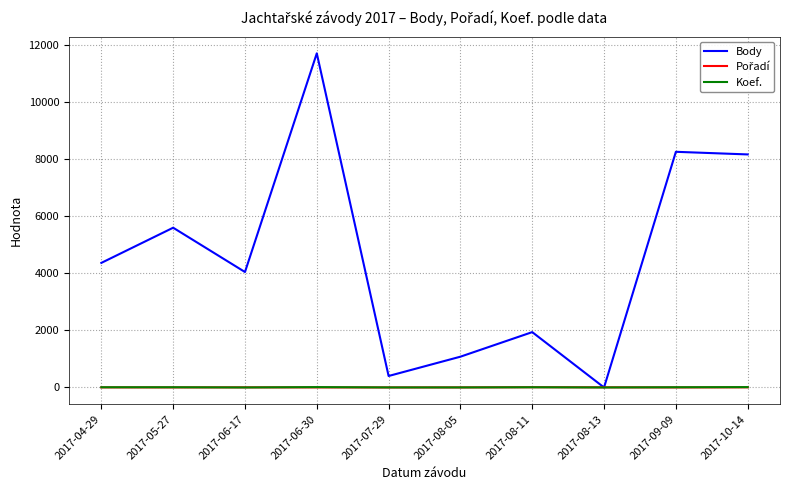

Between 2017-06-17 and 2017-07-29, which series saw the biggest shift?

Body